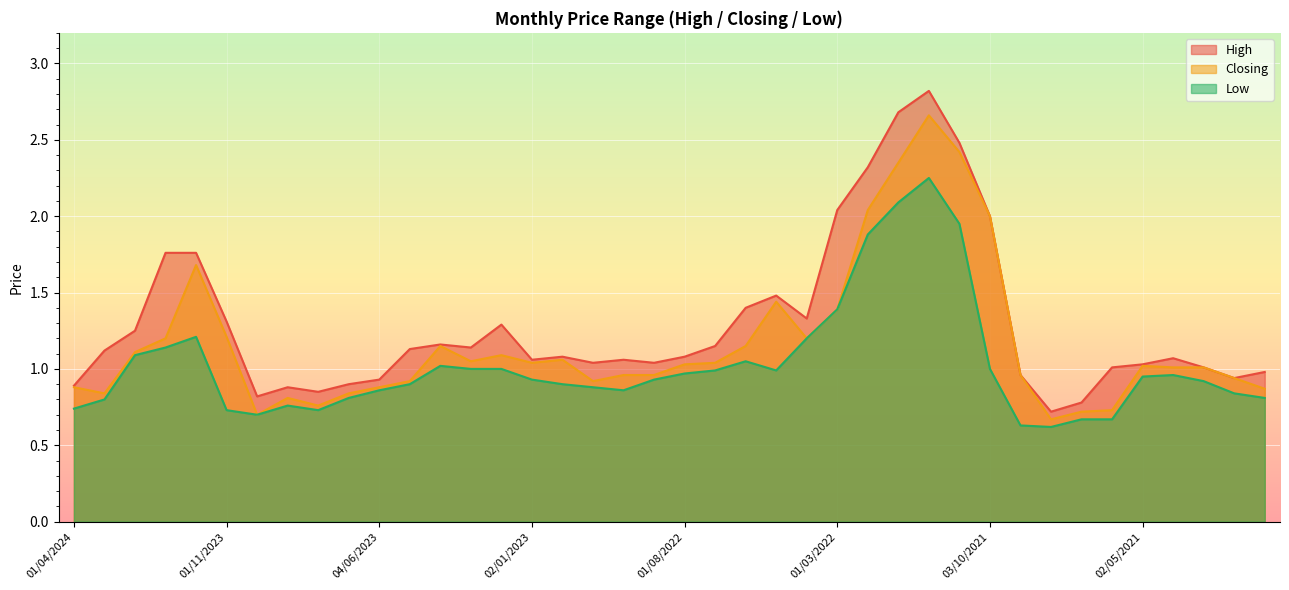

Which has a higher value, 01/06/2021 or 01/04/2024?

01/06/2021